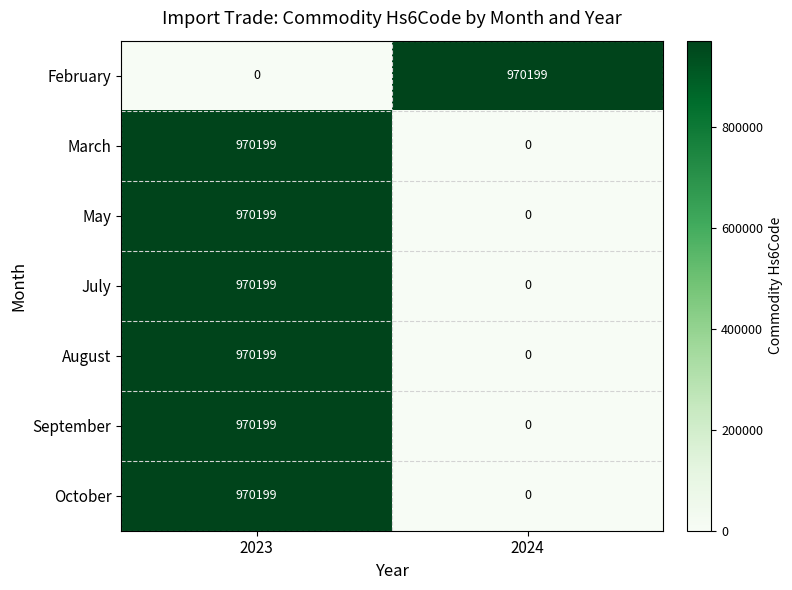

What is the total value across all series at 2024?

970199